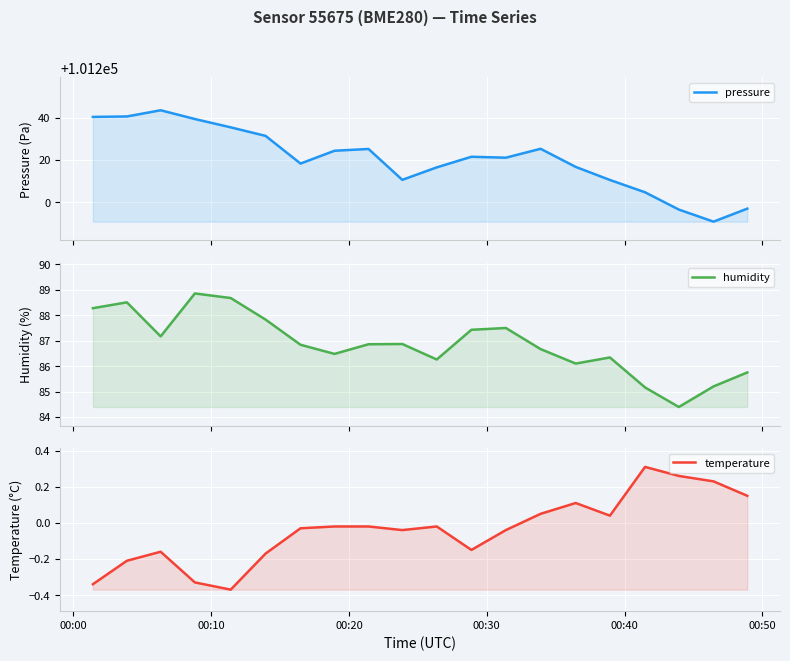

How many distinct data groups are displayed?

3